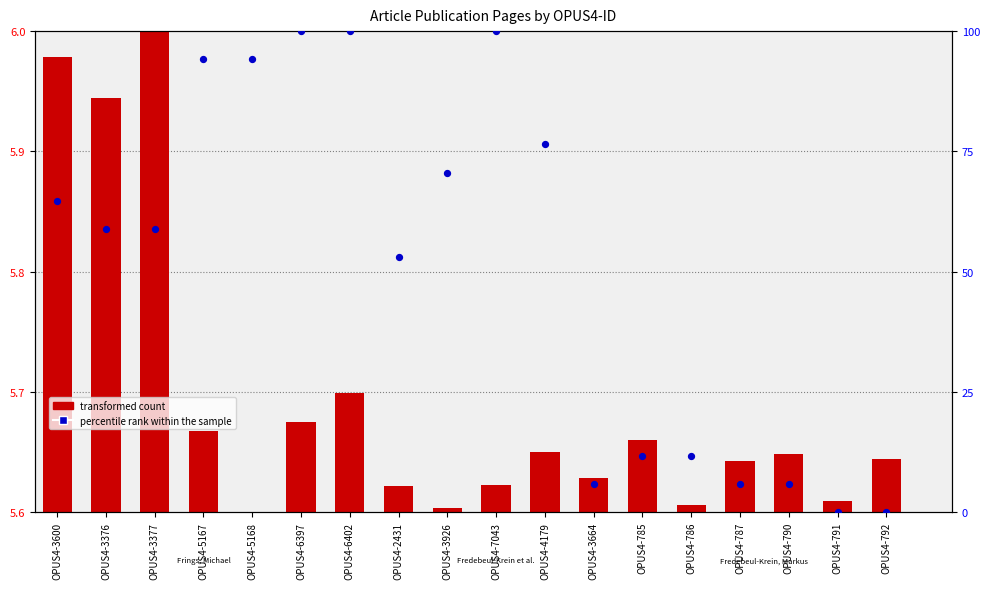

At which category is the sum across all series the highest?

OPUS4-6402